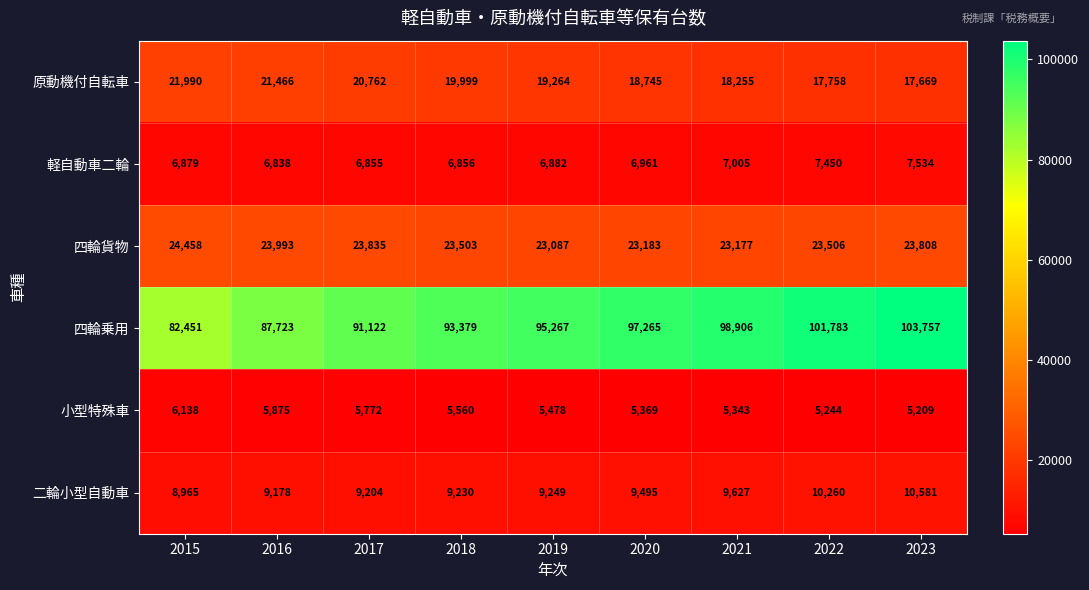

Rank the series by their maximum value, from highest to lowest.

四輪乗用, 四輪貨物, 原動機付自転車, 二輪小型自動車, 軽自動車二輪, 小型特殊車